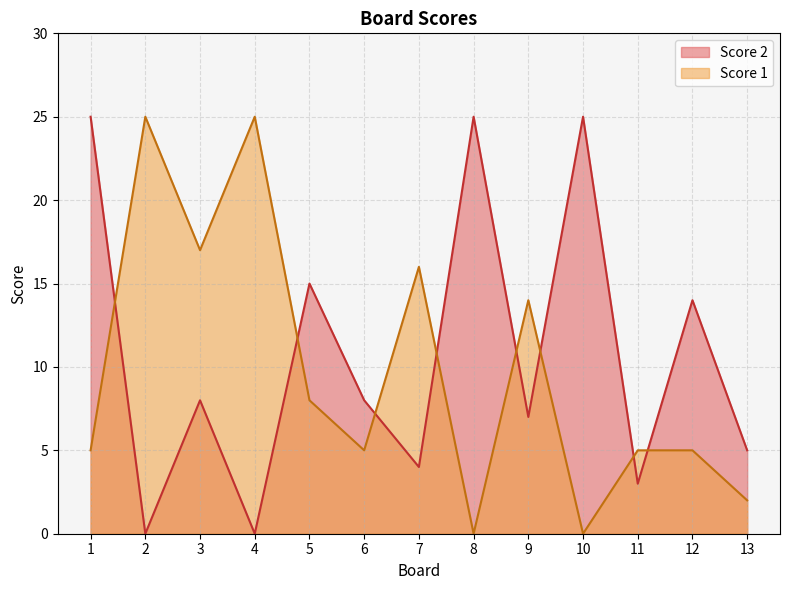

What is the difference between the second highest and minimum values in the Score 1 series?

25